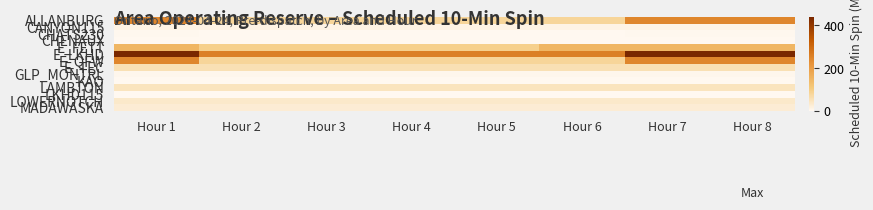

Reading right to left, extract all data points from this chart.

ALLANBURG: Hour 8=244	Hour 7=244	Hour 6=82	Hour 5=82	Hour 4=82	Hour 3=82	Hour 2=82	Hour 1=244
CANYON115: Hour 8=12	Hour 7=12	Hour 6=12	Hour 5=12	Hour 4=12	Hour 3=12	Hour 2=12	Hour 1=12
CHATS230: Hour 8=3	Hour 7=3	Hour 6=0	Hour 5=0	Hour 4=0	Hour 3=0	Hour 2=0	Hour 1=3
CHENAUX: Hour 8=0	Hour 7=0	Hour 6=0	Hour 5=0	Hour 4=0	Hour 3=0	Hour 2=0	Hour 1=0
E_FETT: Hour 8=149	Hour 7=149	Hour 6=149	Hour 5=94	Hour 4=94	Hour 3=94	Hour 2=94	Hour 1=149
E_LKHD: Hour 8=439	Hour 7=439	Hour 6=256	Hour 5=256	Hour 4=256	Hour 3=256	Hour 2=256	Hour 1=439
E_QFW: Hour 8=244	Hour 7=244	Hour 6=82	Hour 5=82	Hour 4=82	Hour 3=82	Hour 2=82	Hour 1=244
E_TEC: Hour 8=55	Hour 7=55	Hour 6=55	Hour 5=55	Hour 4=55	Hour 3=55	Hour 2=55	Hour 1=55
GLP_MONTRL: Hour 8=4	Hour 7=4	Hour 6=4	Hour 5=4	Hour 4=4	Hour 3=4	Hour 2=4	Hour 1=4
KAO: Hour 8=1	Hour 7=1	Hour 6=1	Hour 5=1	Hour 4=1	Hour 3=1	Hour 2=1	Hour 1=1
LAMBTON: Hour 8=47	Hour 7=47	Hour 6=47	Hour 5=47	Hour 4=47	Hour 3=47	Hour 2=47	Hour 1=47
LKHD115: Hour 8=0	Hour 7=0	Hour 6=0	Hour 5=0	Hour 4=0	Hour 3=0	Hour 2=0	Hour 1=0
LOWERNOTCH: Hour 8=35	Hour 7=35	Hour 6=35	Hour 5=35	Hour 4=35	Hour 3=35	Hour 2=35	Hour 1=35
MADAWASKA: Hour 8=27	Hour 7=27	Hour 6=27	Hour 5=27	Hour 4=27	Hour 3=27	Hour 2=27	Hour 1=27